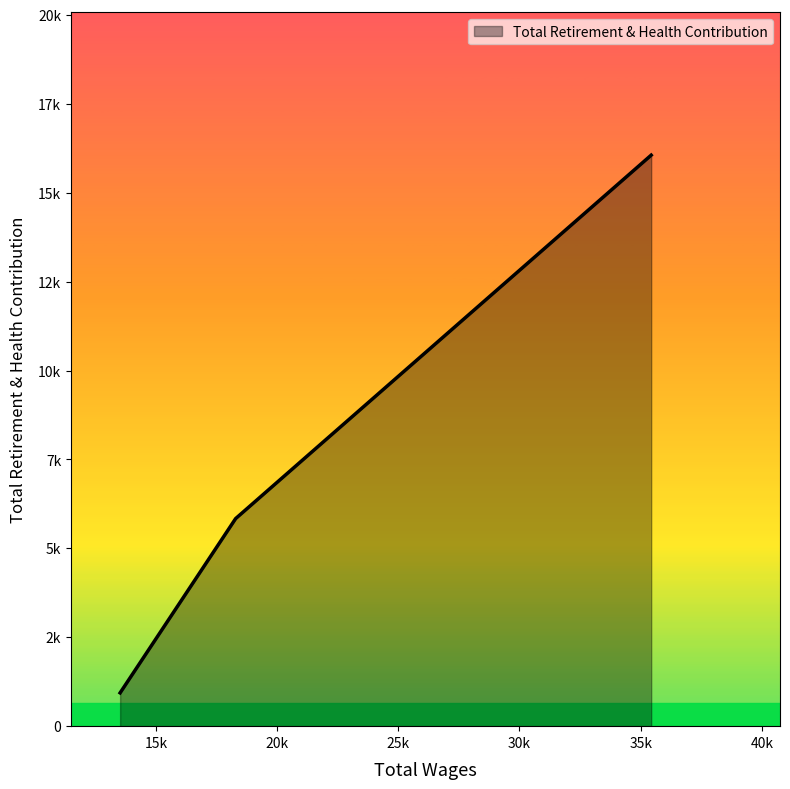

Does the chart display data point markers on the line(s)?

No